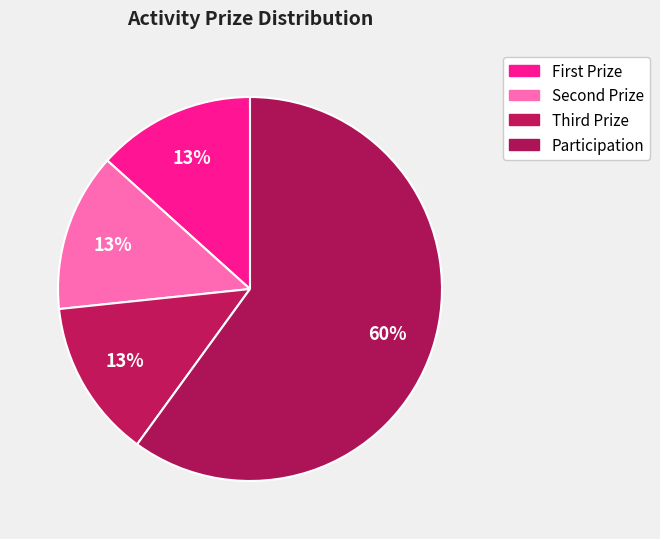

Count the number of slices in the pie.

4